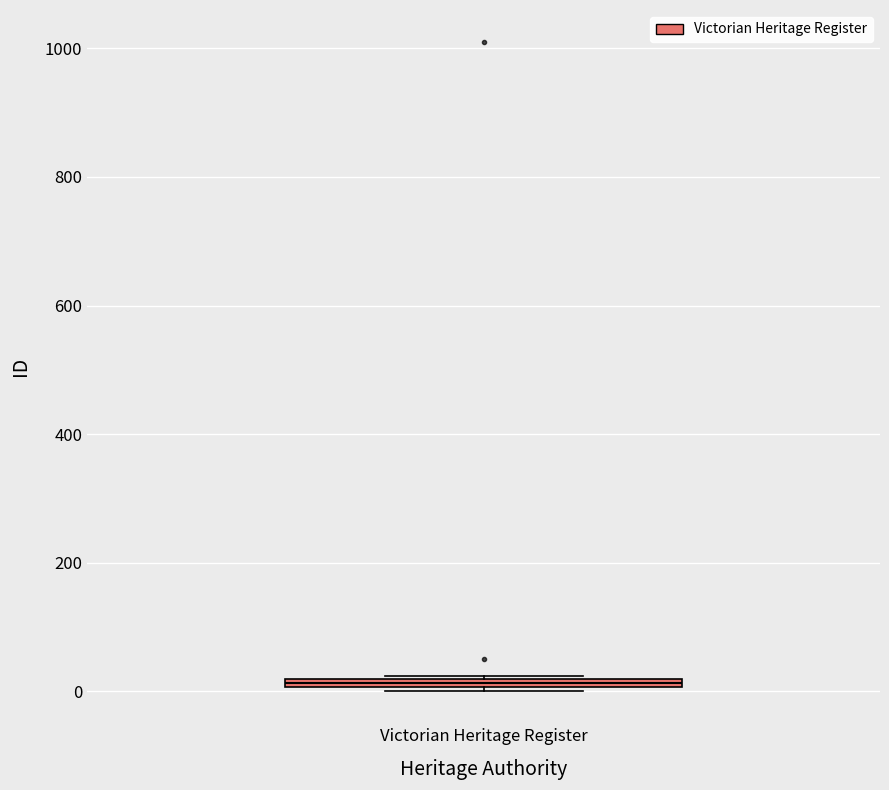

Where is the upper edge of the box for Victorian Heritage Register on the y-axis? The values are not printed on the chart, so give them approximately, as read against the axis.

20